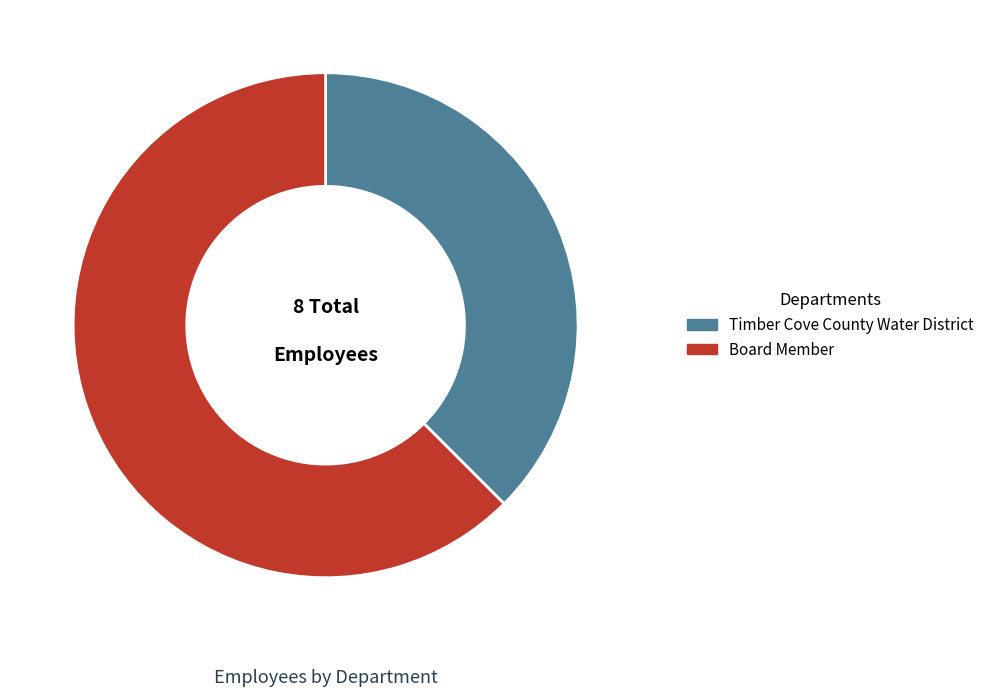

The Board Member slice represents 69% of the pie. True or false?

False